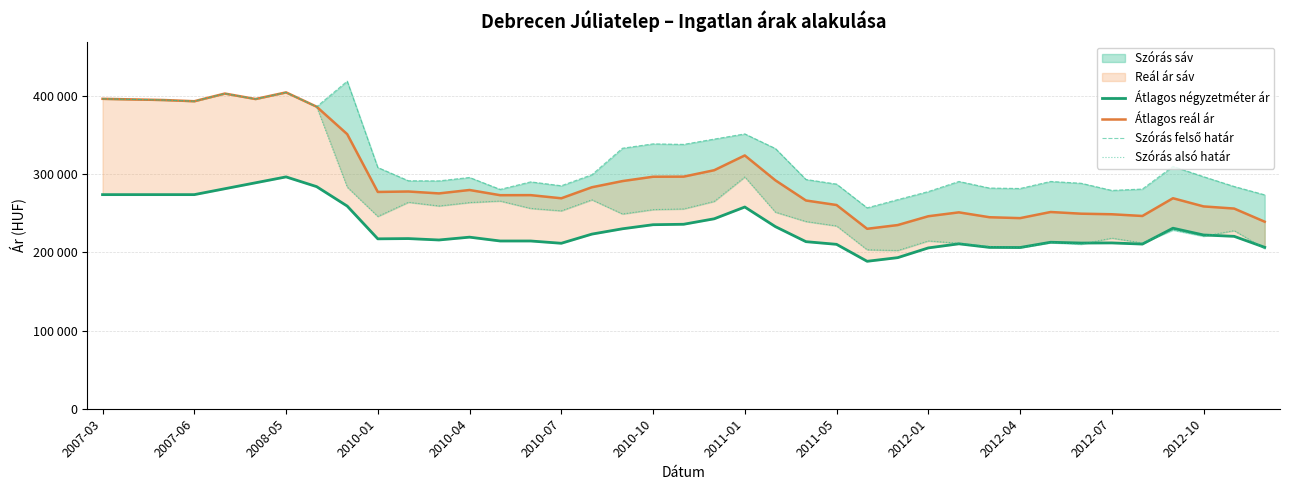

How many lines are shown in the chart?

4